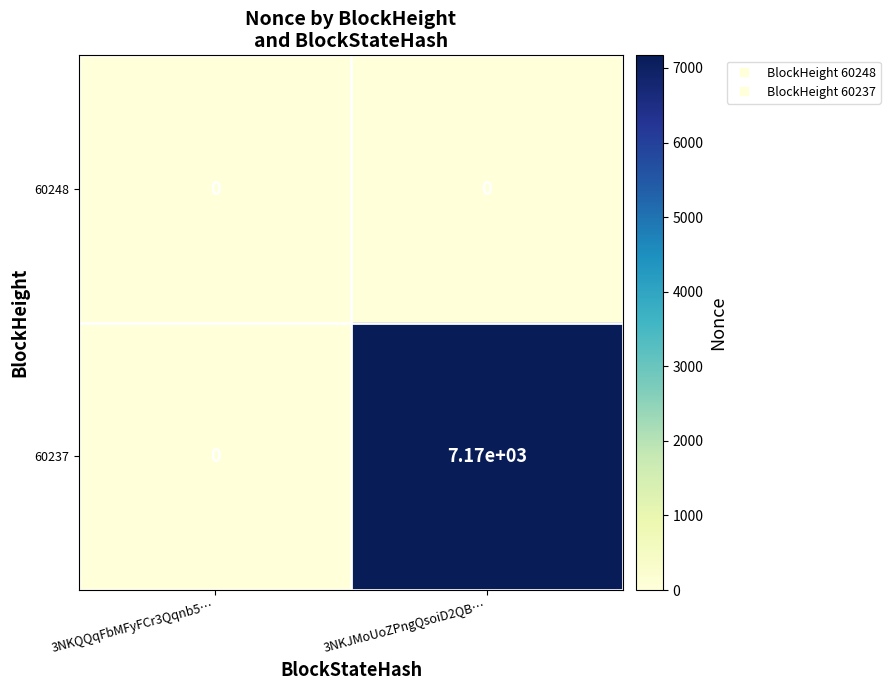

What is the difference between the 60237 values at 3NKQQqFbMFyFCr3Qqnb5… and 3NKJMoUoZPngQsoiD2QB…?

7170